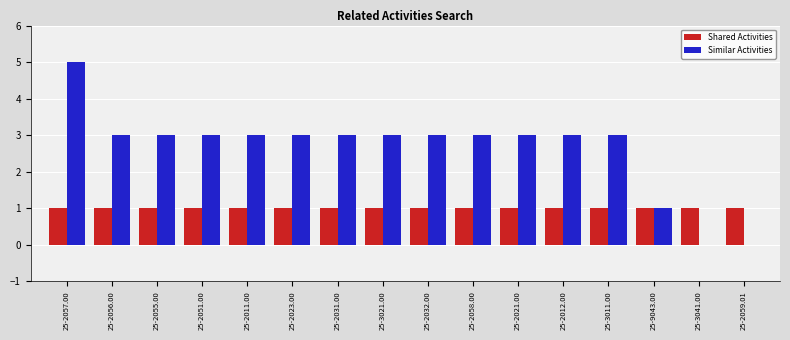

Reading right to left, extract all data points from this chart.

Shared Activities: 1	1	1	1	1	1	1	1	1	1	1	1	1	1	1	1
Similar Activities: 0	0	1	3	3	3	3	3	3	3	3	3	3	3	3	5